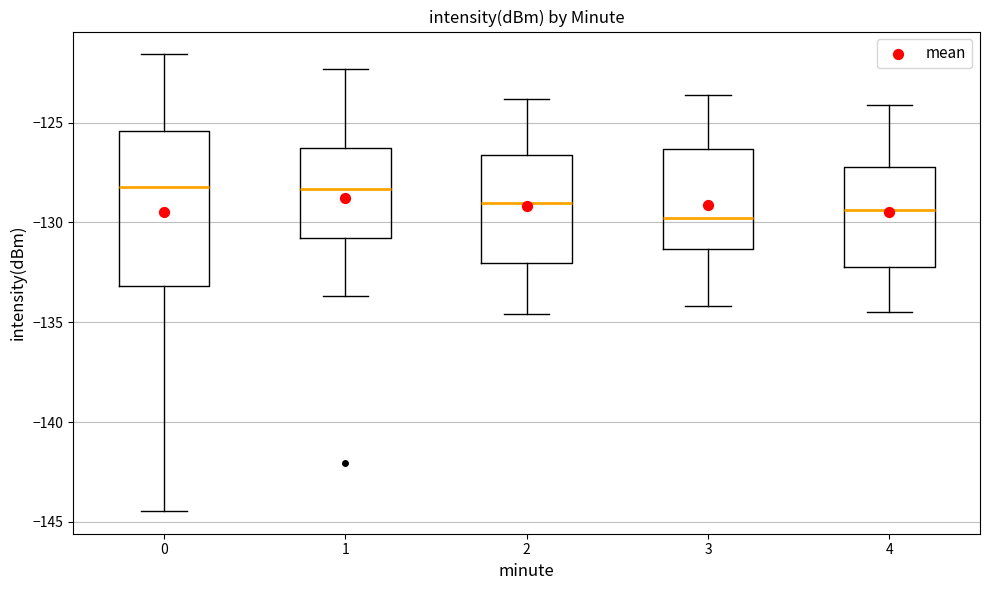

Which box is the tallest, from its lower edge to its upper edge?

0